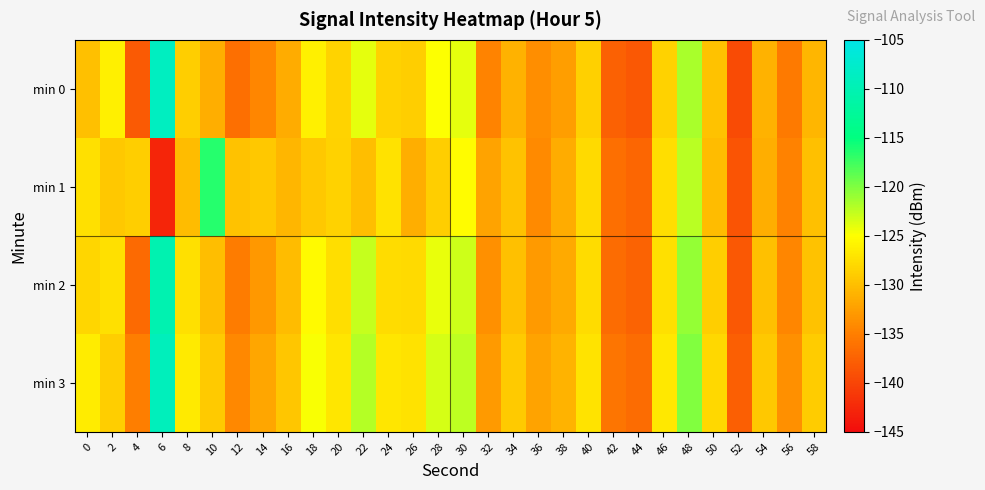

Which series has the largest range (max minus min)?

min 0